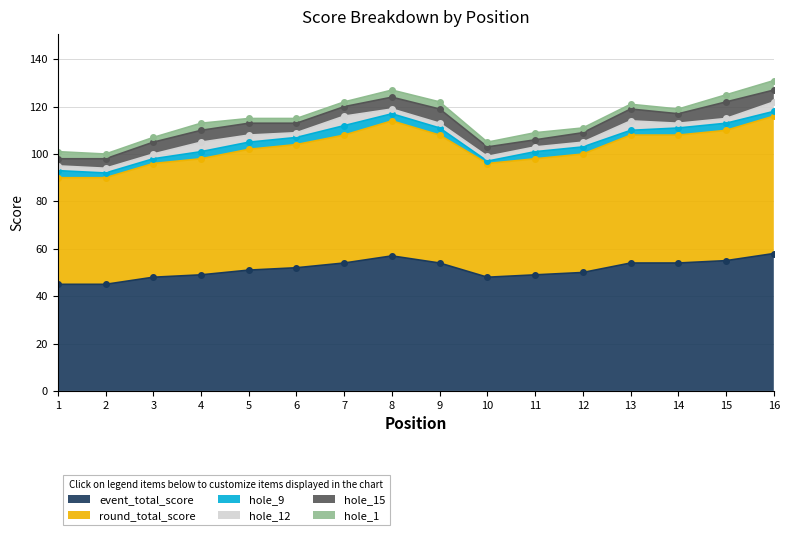

Which has a higher value, 11 or 4?

11